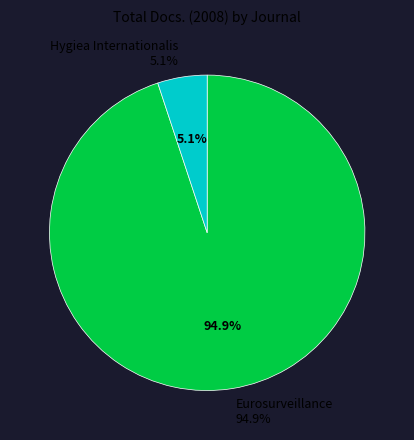

How many slices are in this pie chart?

2